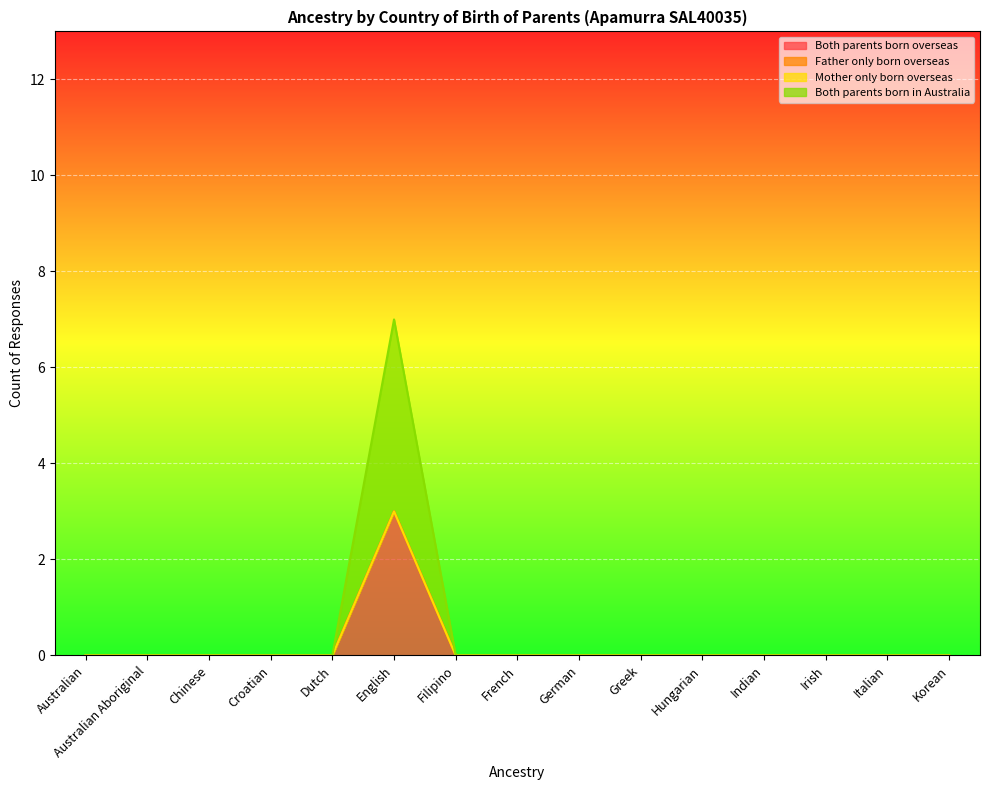

What is the label of the 6th point from the right?

Greek